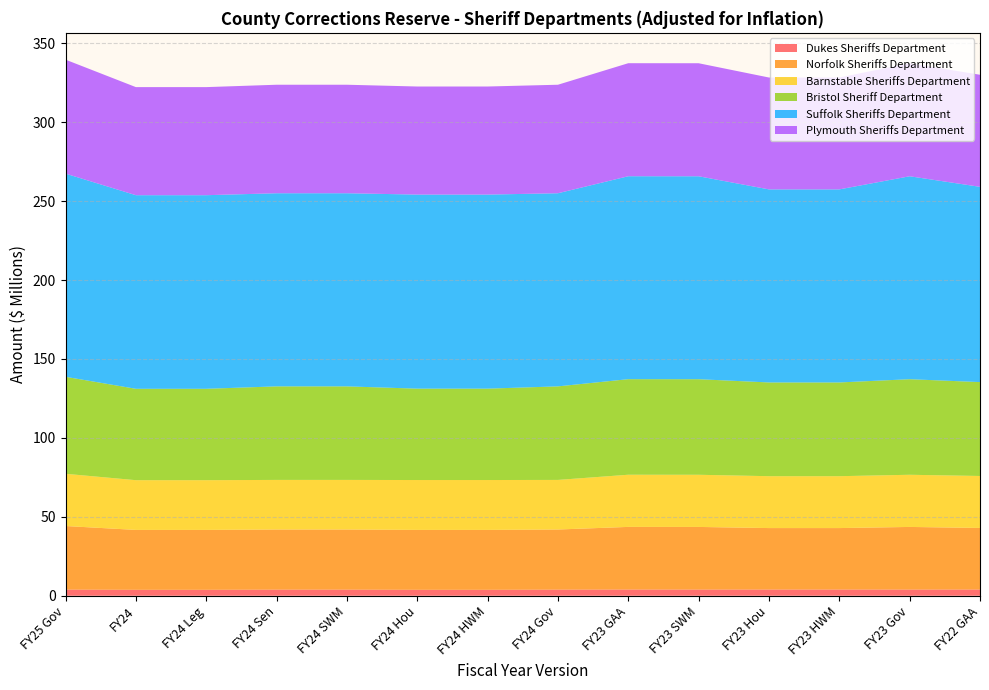

Reading left to right, transcribe all the data shown in this chart.

Dukes Sheriffs Department: 3897546	3770883	3770883	3879829	3879829	3770883	3770883	3879830	3943469	3918967	3943469	3943469	3918966	3950101
Norfolk Sheriffs Department: 40278095	37937681	37937681	38087043	38087043	37937681	37937681	38087042	39674012	39674012	38931301	38931301	39674013	38996776
Barnstable Sheriffs Department: 33085852	31508555	31508555	31415242	31415242	31601867	31601867	31415242	33048220	33048220	32871223	32871223	33048220	32926507
Bristol Sheriff Department: 61447280	57891653	57891653	59259172	59259172	57891653	57891653	59259173	60541237	60541237	59377611	59377611	60541237	59477471
Suffolk Sheriffs Department: 128710102	122643182	122643182	122345811	122345811	122933945	122933945	122345811	128560382	128560382	122303891	122303891	128560382	123698995
Plymouth Sheriffs Department: 72199442	68469959	68469959	68739526	68739526	68469959	68469959	68739526	71603690	71603690	70876476	70876476	71603690	70995676